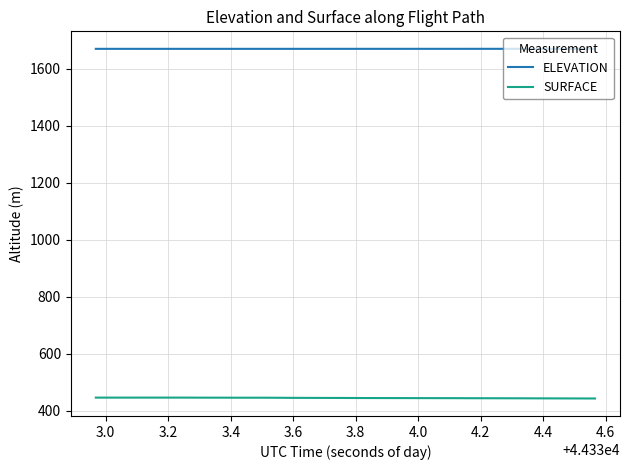

True or false: SURFACE and ELEVATION cross at least once.

False